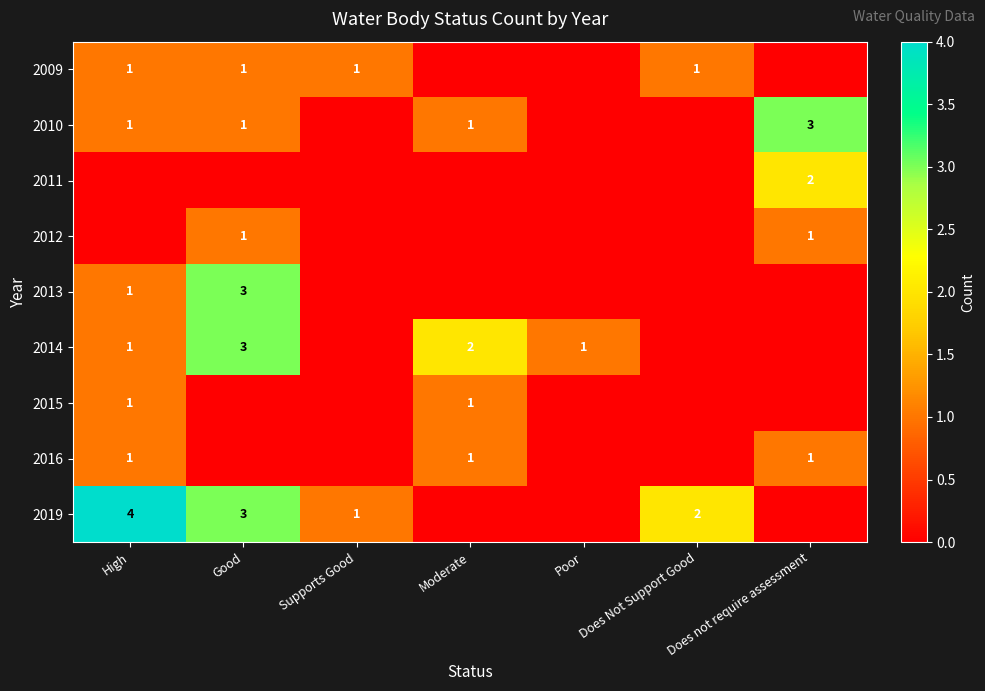

The 2014 series shows 2 at Moderate. True or false?

True